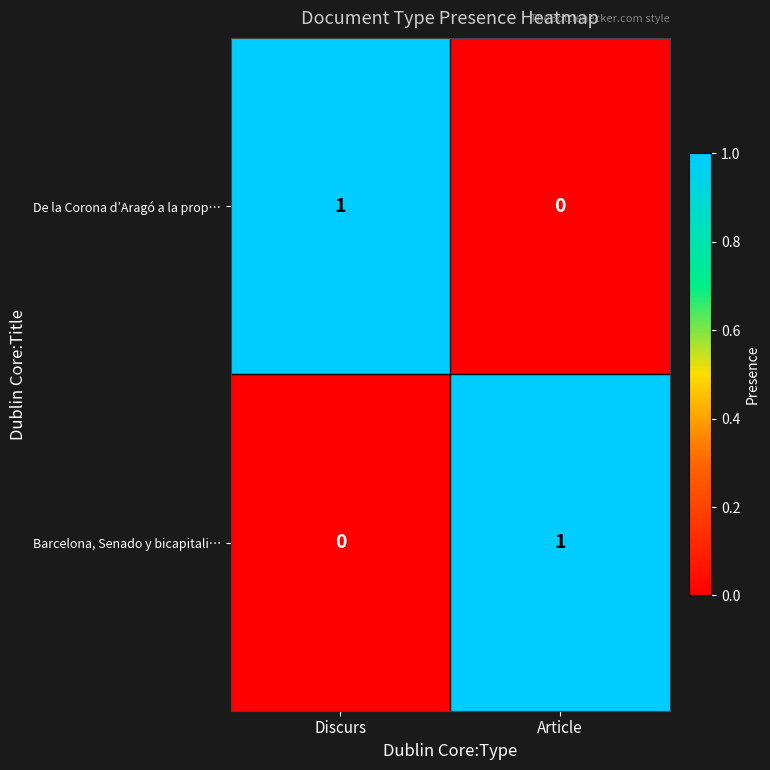

Which category has the highest value in the Barcelona, Senado y bicapitali… series?

Article